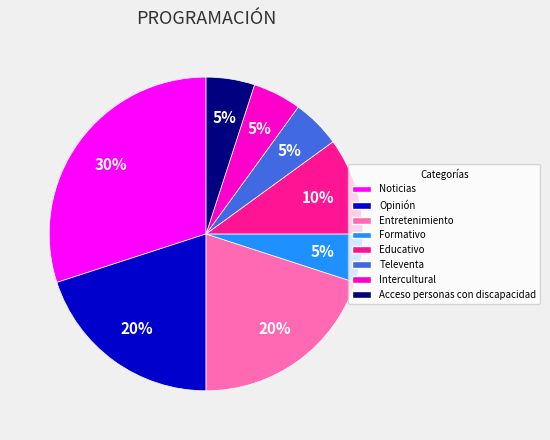

To the nearest percent, what is the difference between the largest and smallest slice percentages?

25%